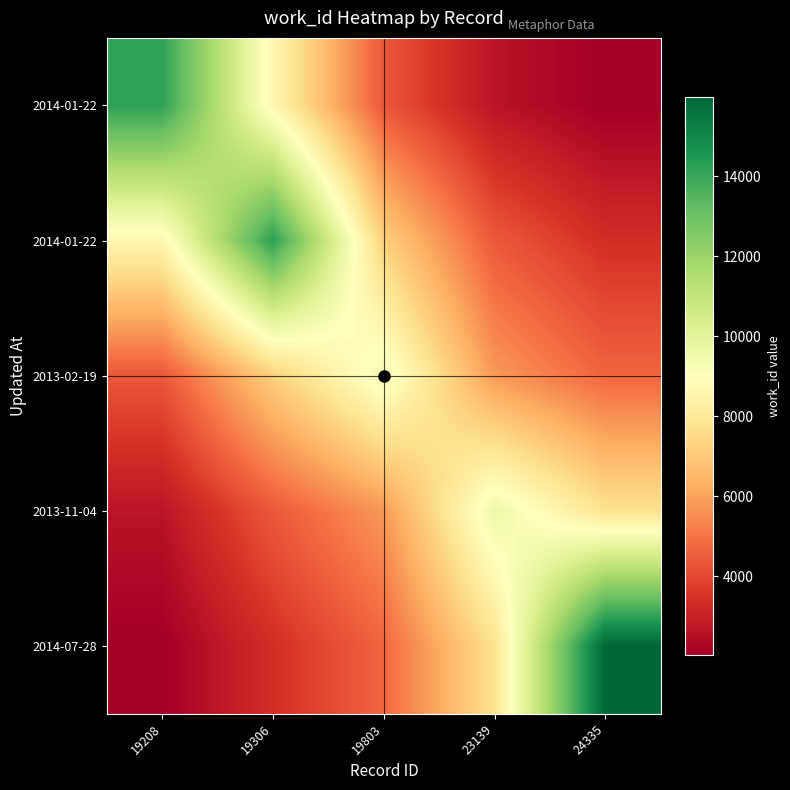

At how many categories does at least one series exceed 6445?

5